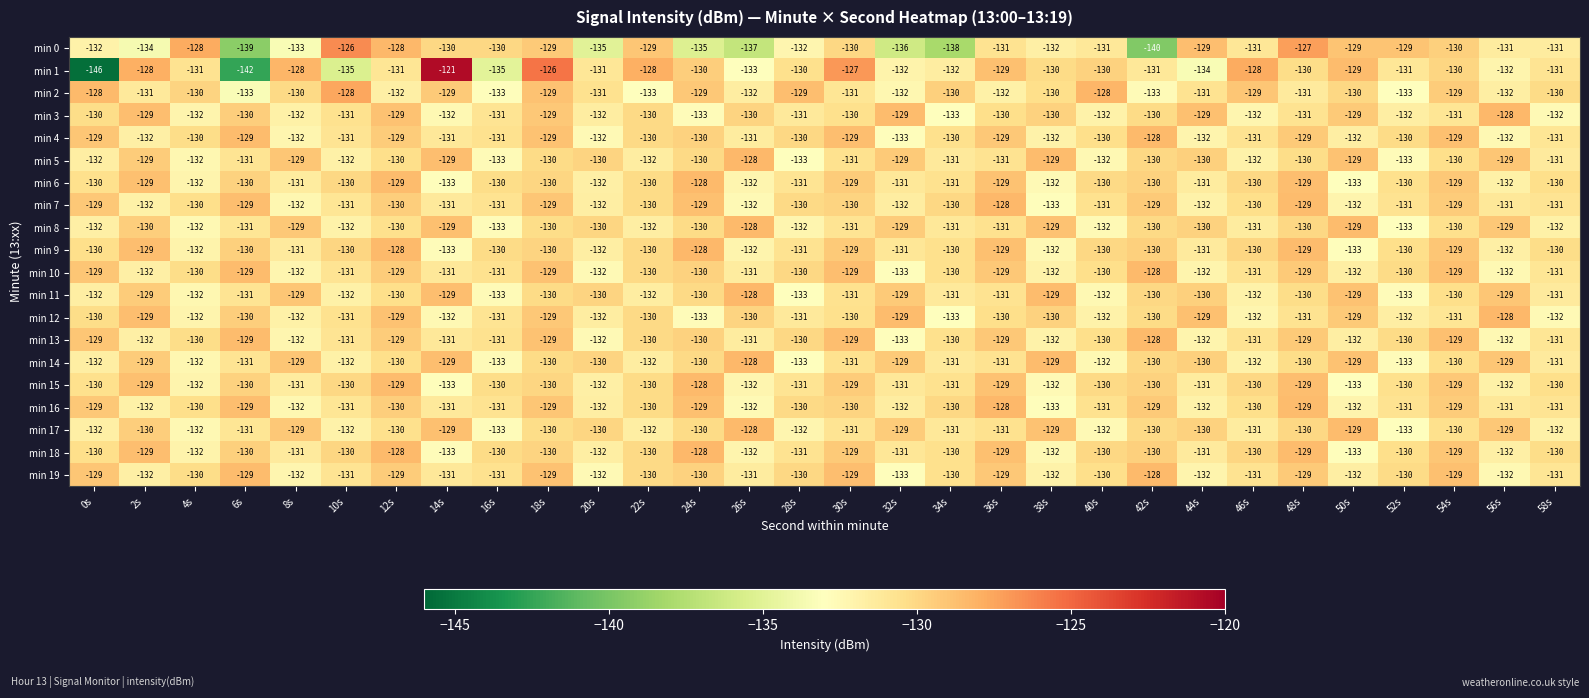

What is the sum of the min 11 values at 10s and 50s?

-261